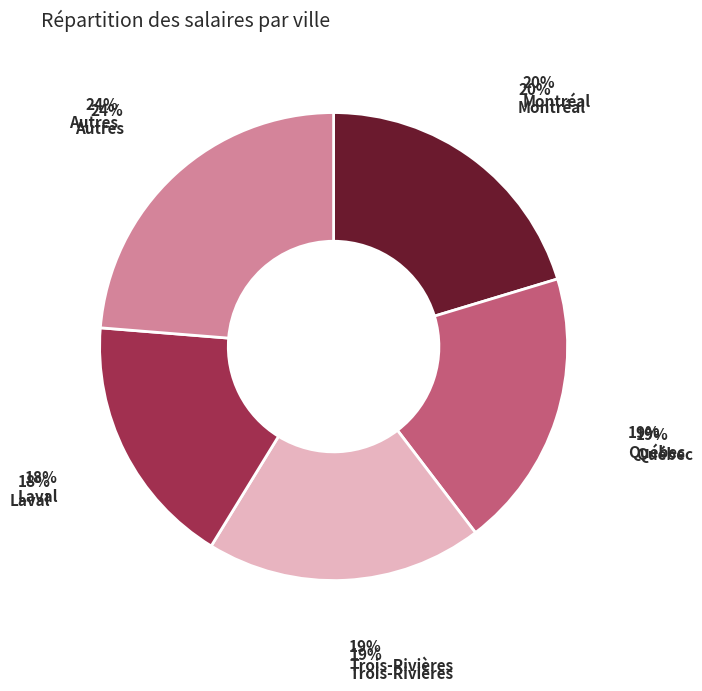

Does any single category account for the majority?

No